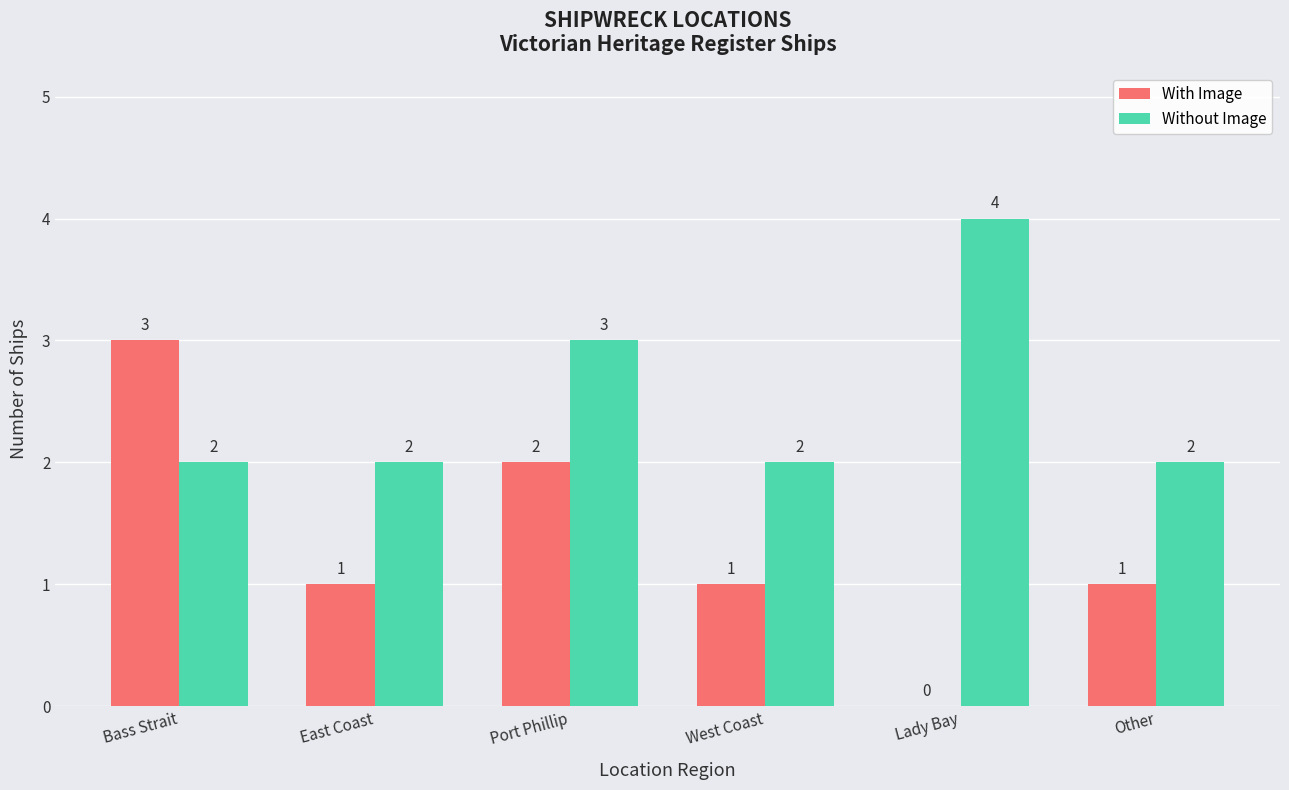

What is the total value across all series at Bass Strait?

5